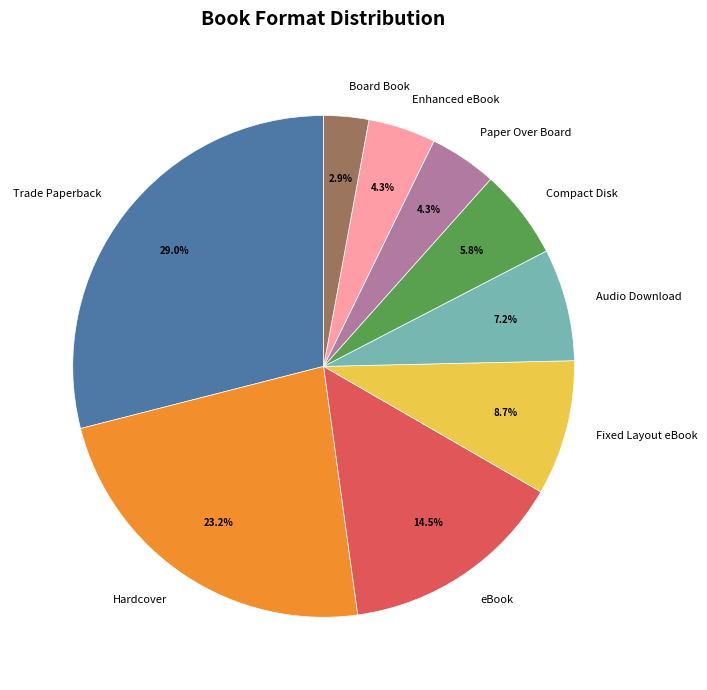

To the nearest percent, what percentage of the pie is Audio Download?

7%